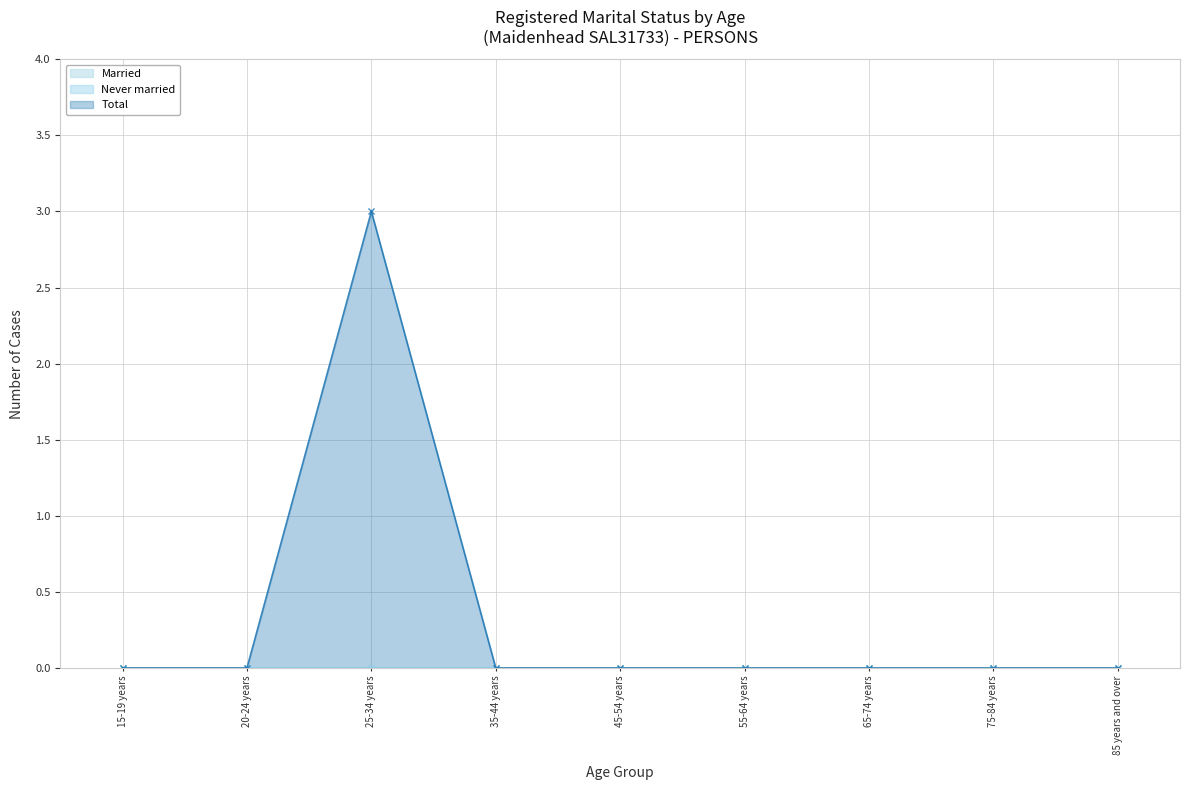

Where is the first local maximum for Total?

25-34 years